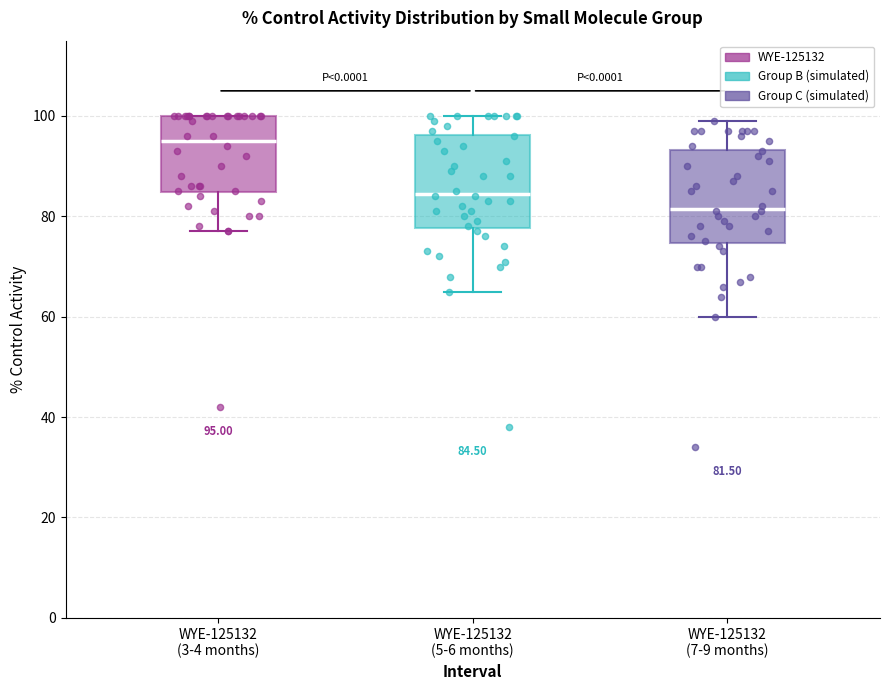

Which box's median line is the highest?

WYE-125132 (3-4 months)